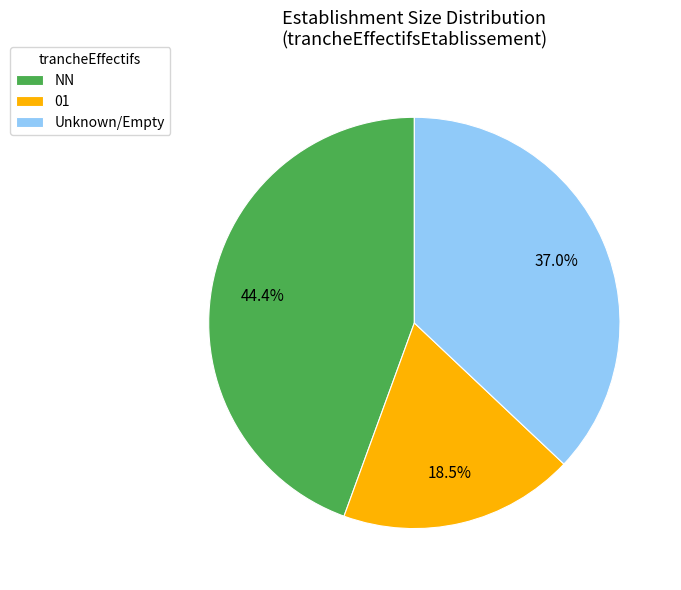

To the nearest percent, what portion does NN represent?

44%